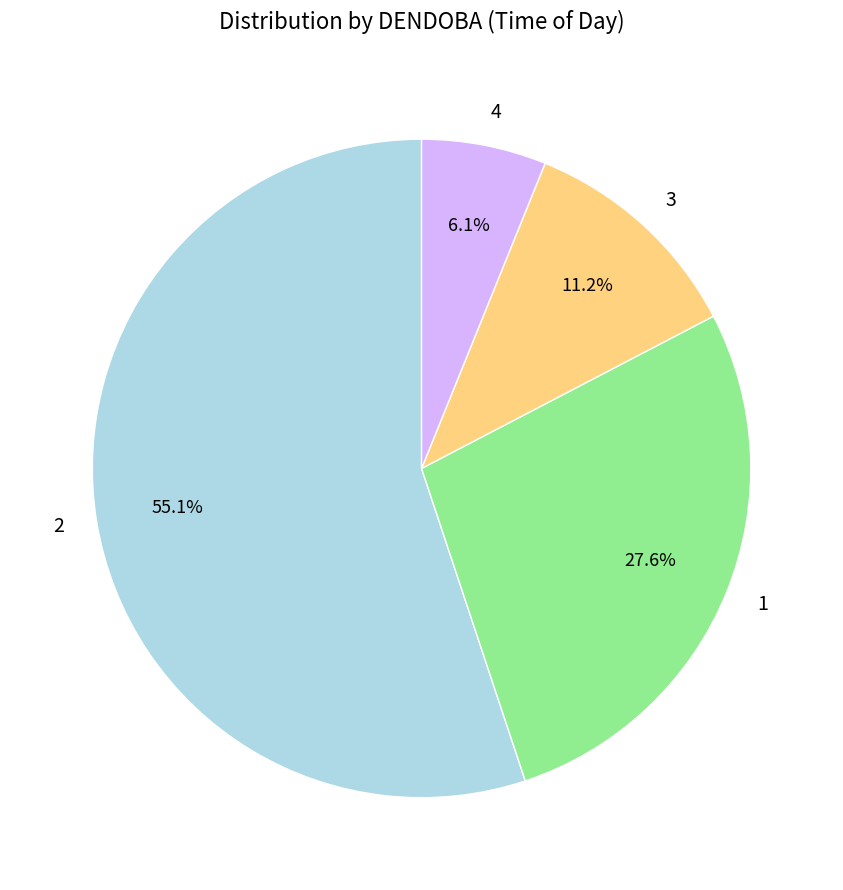

Rank the categories by value from lowest to highest.

4, 3, 1, 2